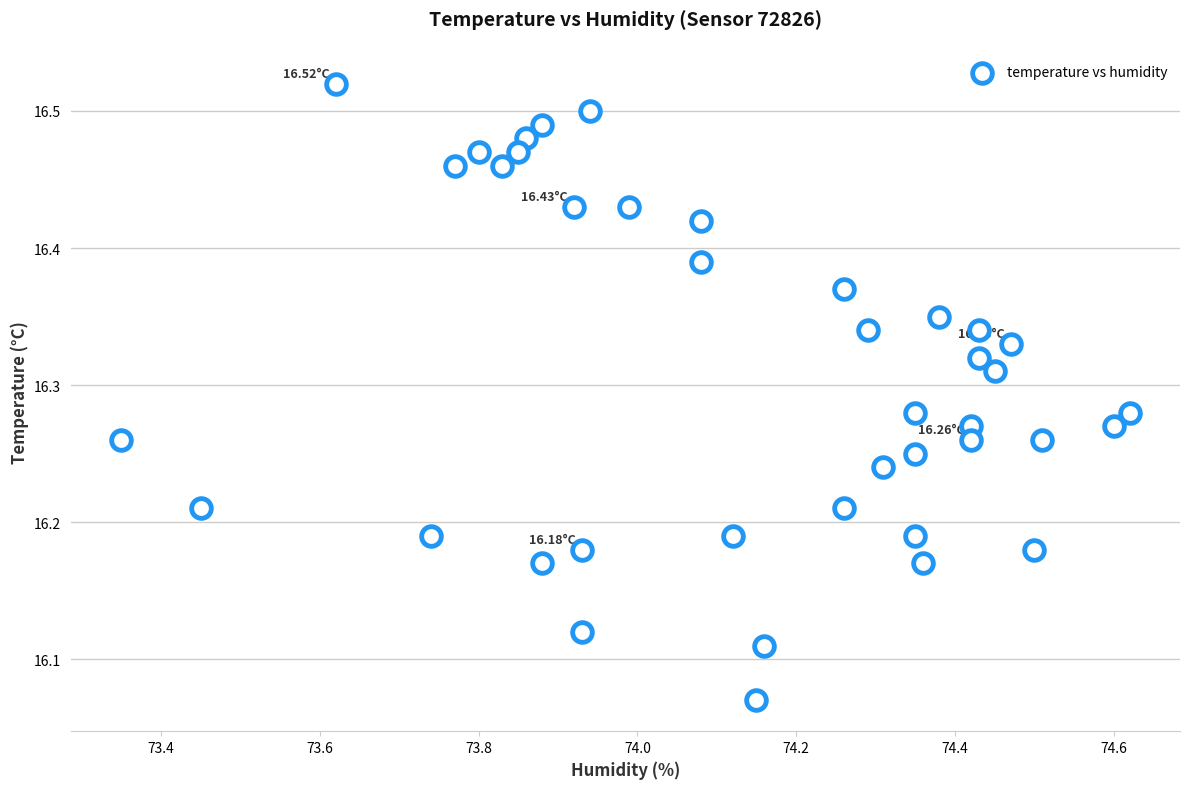

What is the range of X values (max minus min)?

1.3